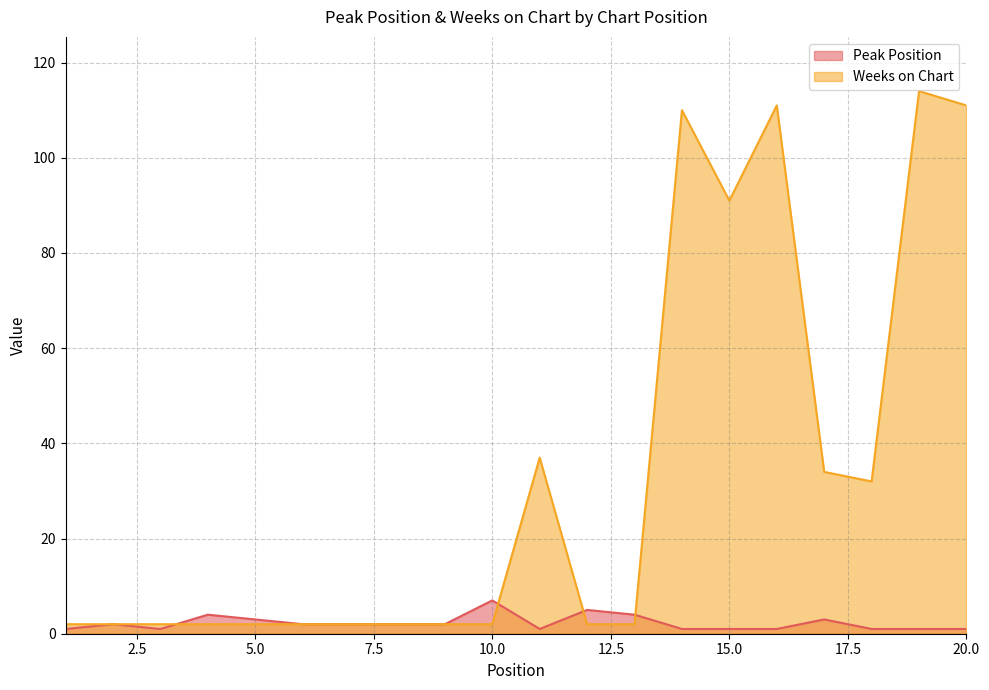

Where do Peak Position and Weeks on Chart first cross each other?

3 and 4